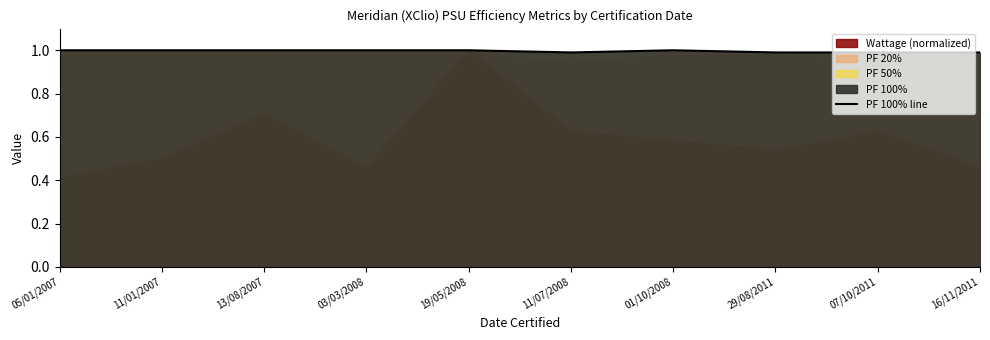

True or false: the data has more than 2 interior local peaks.

False